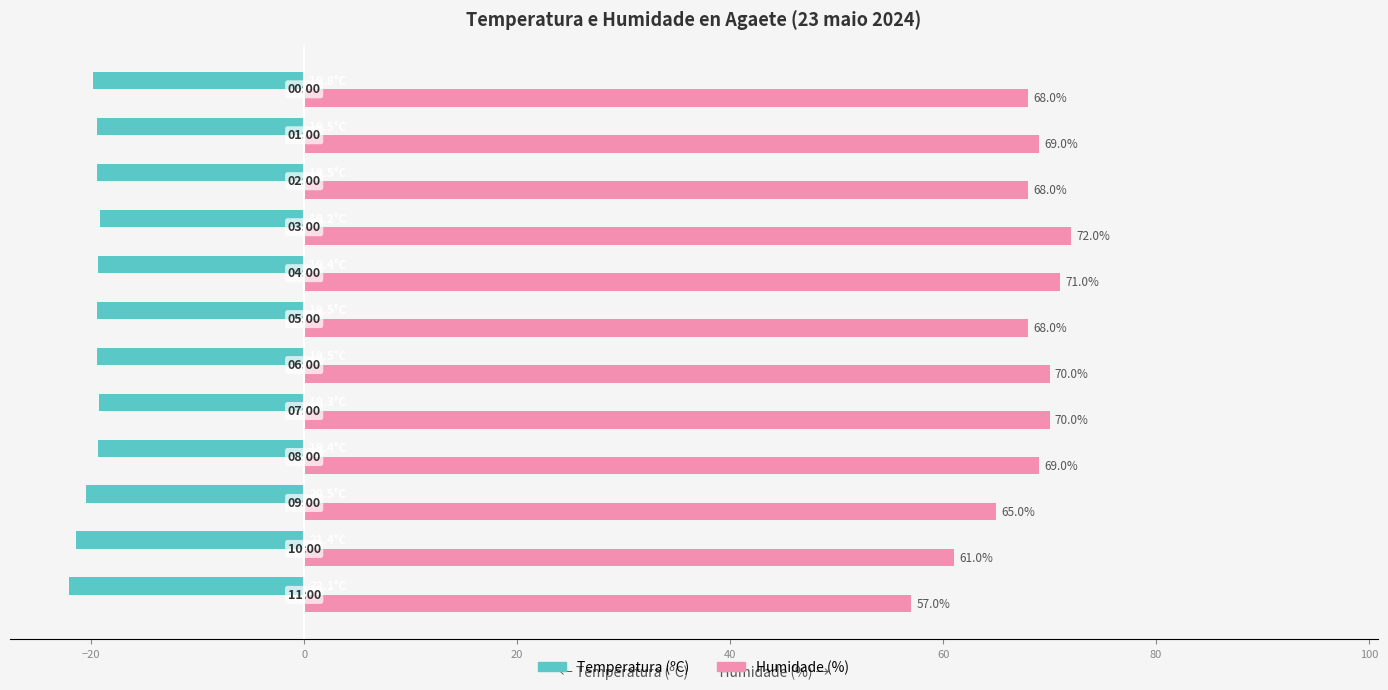

Which series has the largest total across all categories?

Humidade (%)